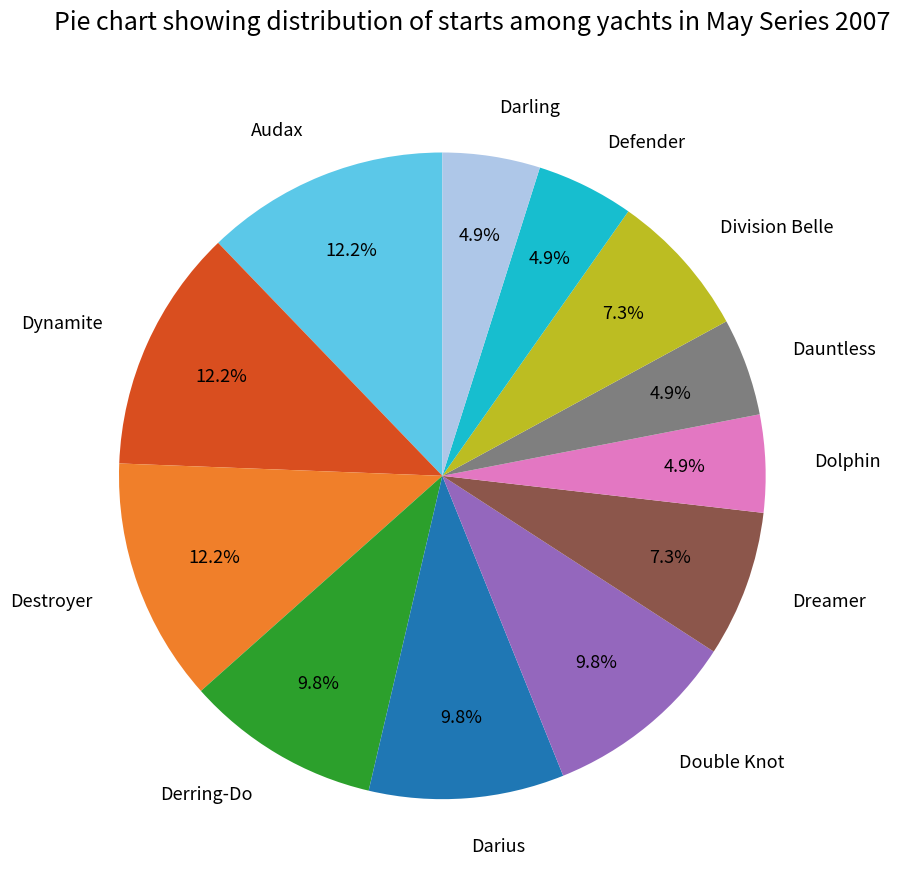

Which has a higher value, Darius or Dolphin?

Darius